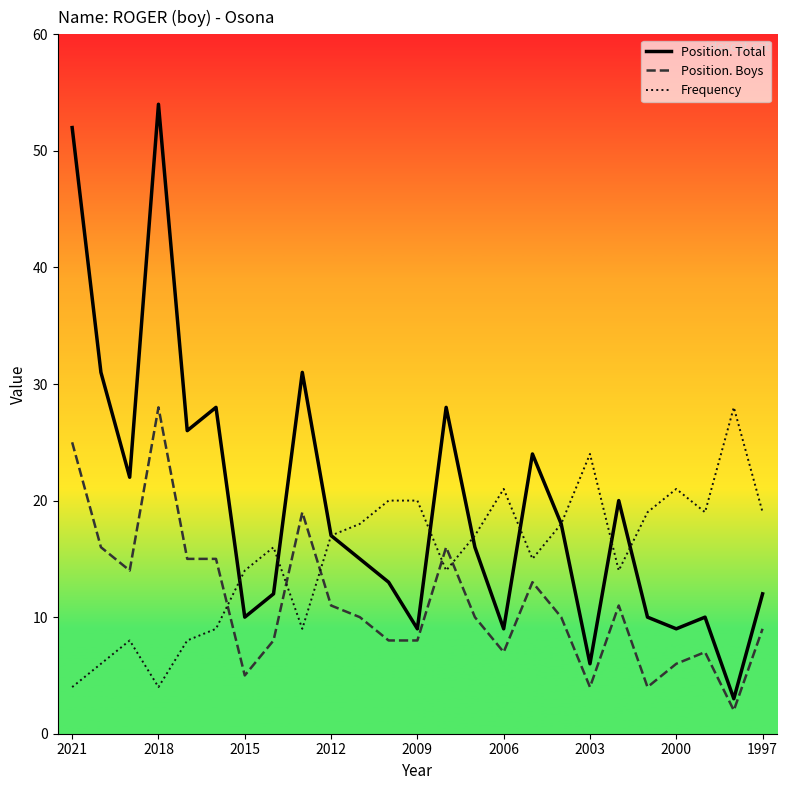

True or false: Position. Boys and Frequency cross at least once.

True